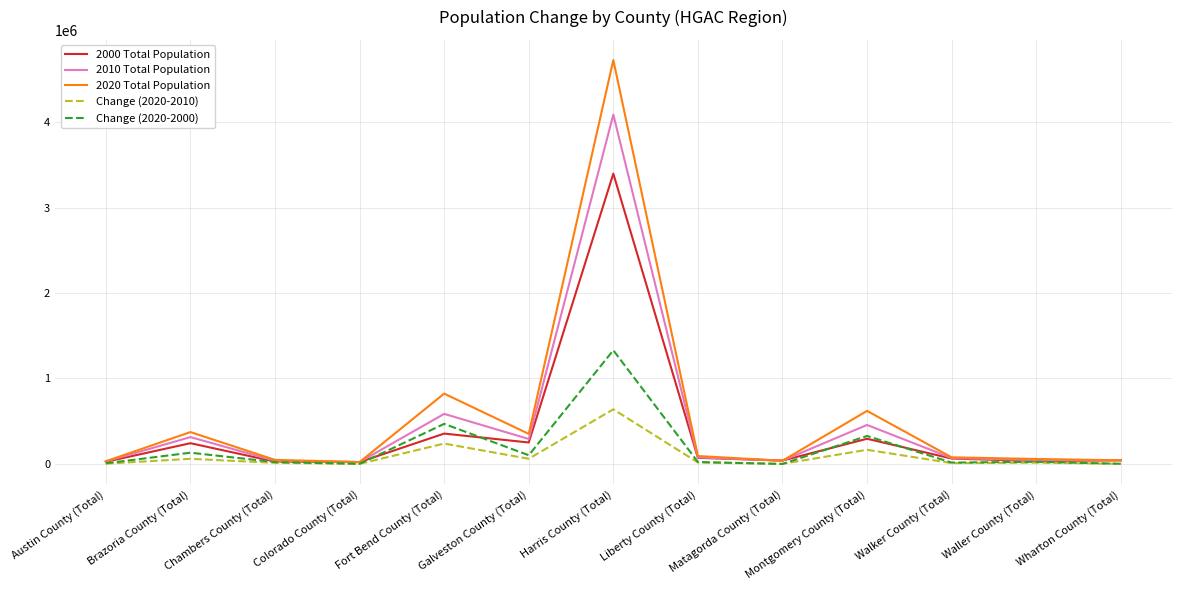

True or false: 2010 Total Population has a value of 313166 at Brazoria County (Total).

True